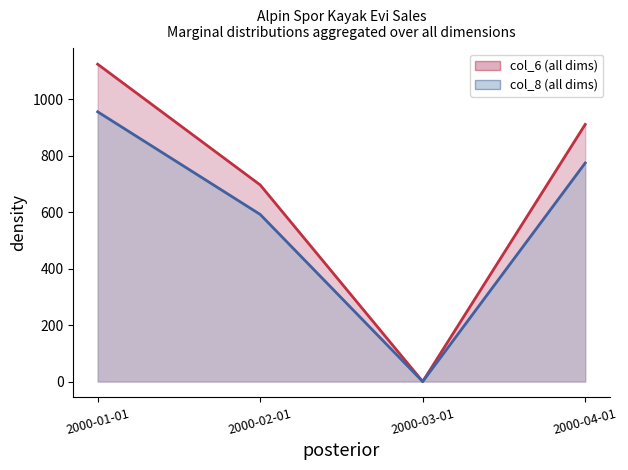

How many interior local valleys does the col_8 series have?

1